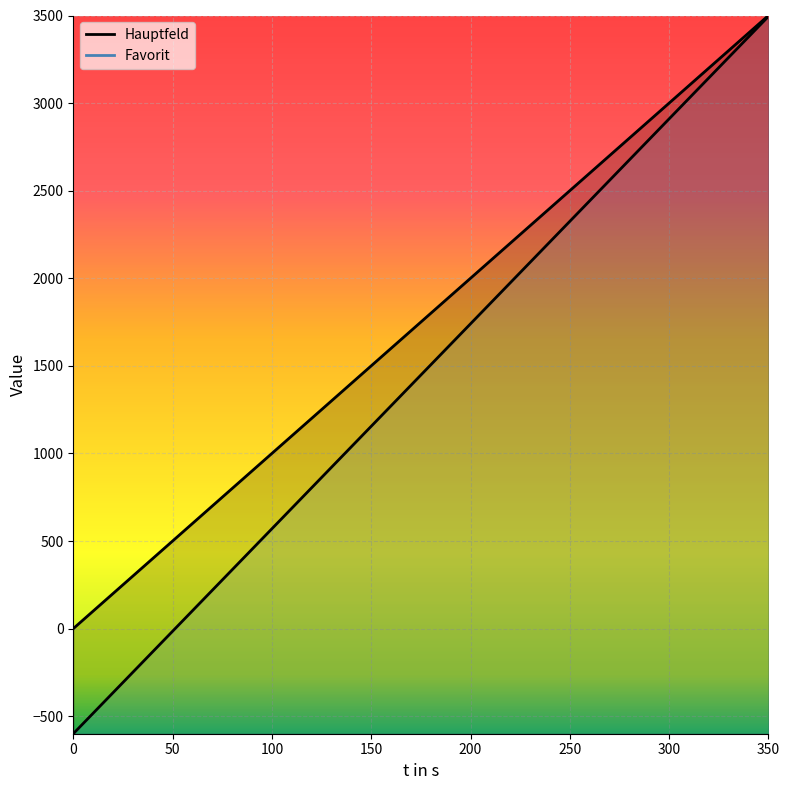

True or false: Hauptfeld and Favorit intersect in this chart.

False